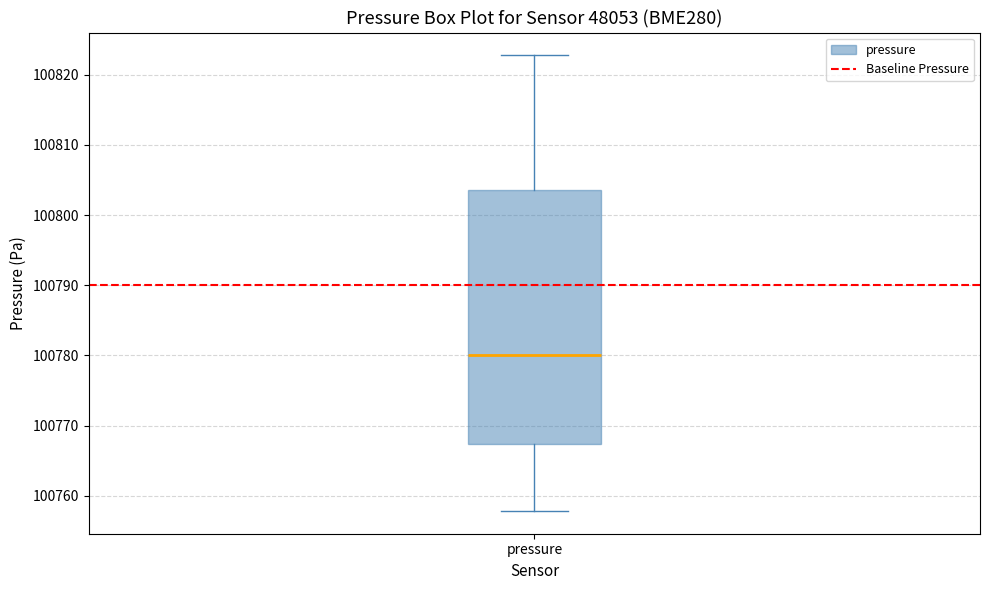

Transcribe this box plot: give where the median line is, the range the box spans, and where the two whiskers end, as read against the y-axis. The values are not printed on the chart, so give them approximately, as read against the axis.

median 100780, box 100767 to 100804, whiskers 100758 to 100823